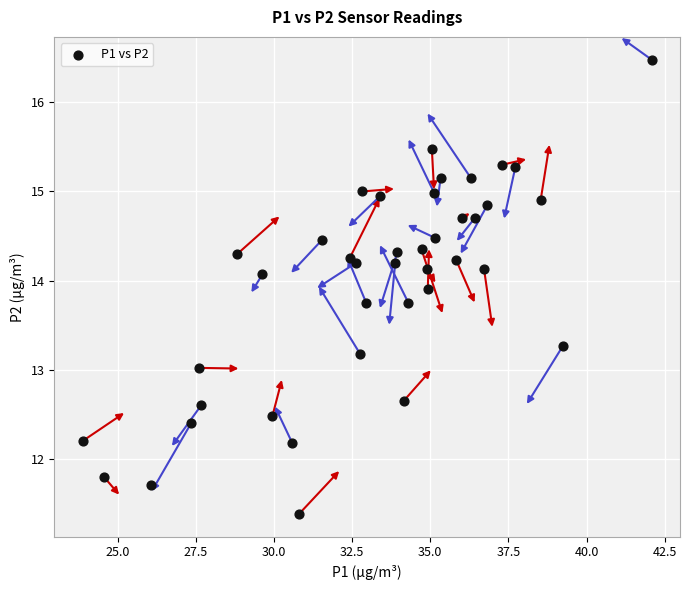

What is the range of Y values (max minus min)?

5.1